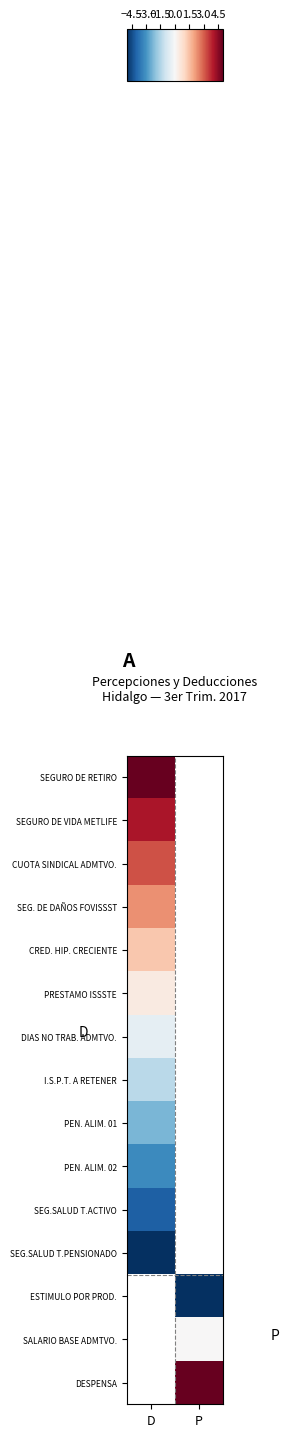

What is the difference between the highest and lowest values at D?

10.0